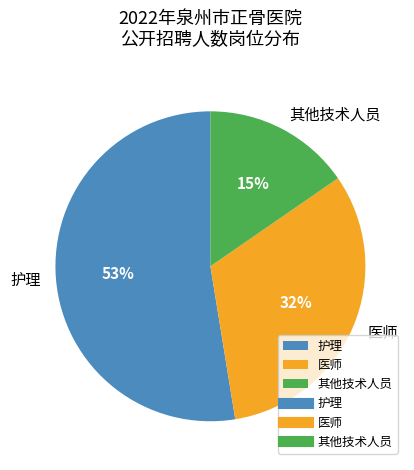

Count the number of slices in the pie.

3